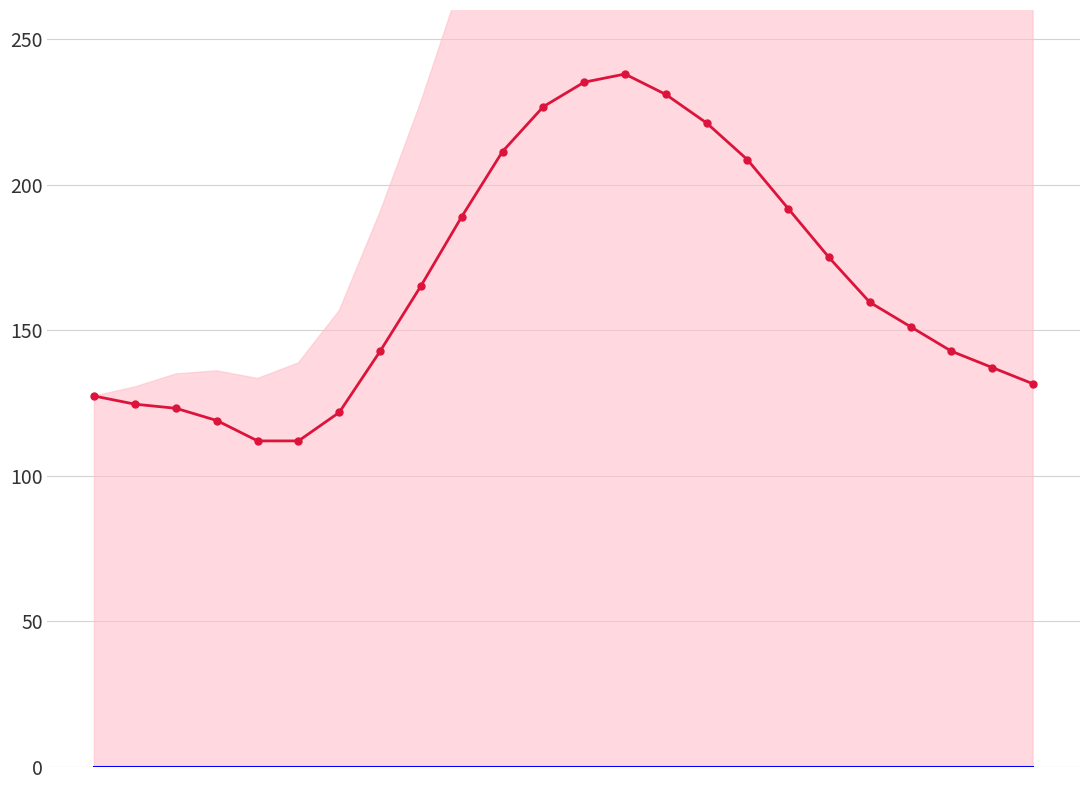

Reading left to right, list all the values displayed in this chart.

col_2: 0=127.4	1=124.6	2=123.2	3=119.0	4=112.0	5=112.0	6=121.8	7=142.8	8=165.2	9=189.0	10=211.4	11=226.8	12=235.2	13=238.0	14=231.0	15=221.2	16=208.6	17=191.8	18=175.0	19=159.6	20=151.2	21=142.8	22=137.2	23=131.6
col_1: 0=0.0	1=0.0	2=0.0	3=0.0	4=0.0	5=0.0	6=0.0	7=0.0	8=0.0	9=0.0	10=0.0	11=0.0	12=0.0	13=0.0	14=0.0	15=0.0	16=0.0	17=0.0	18=0.0	19=0.0	20=0.0	21=0.0	22=0.0	23=0.0